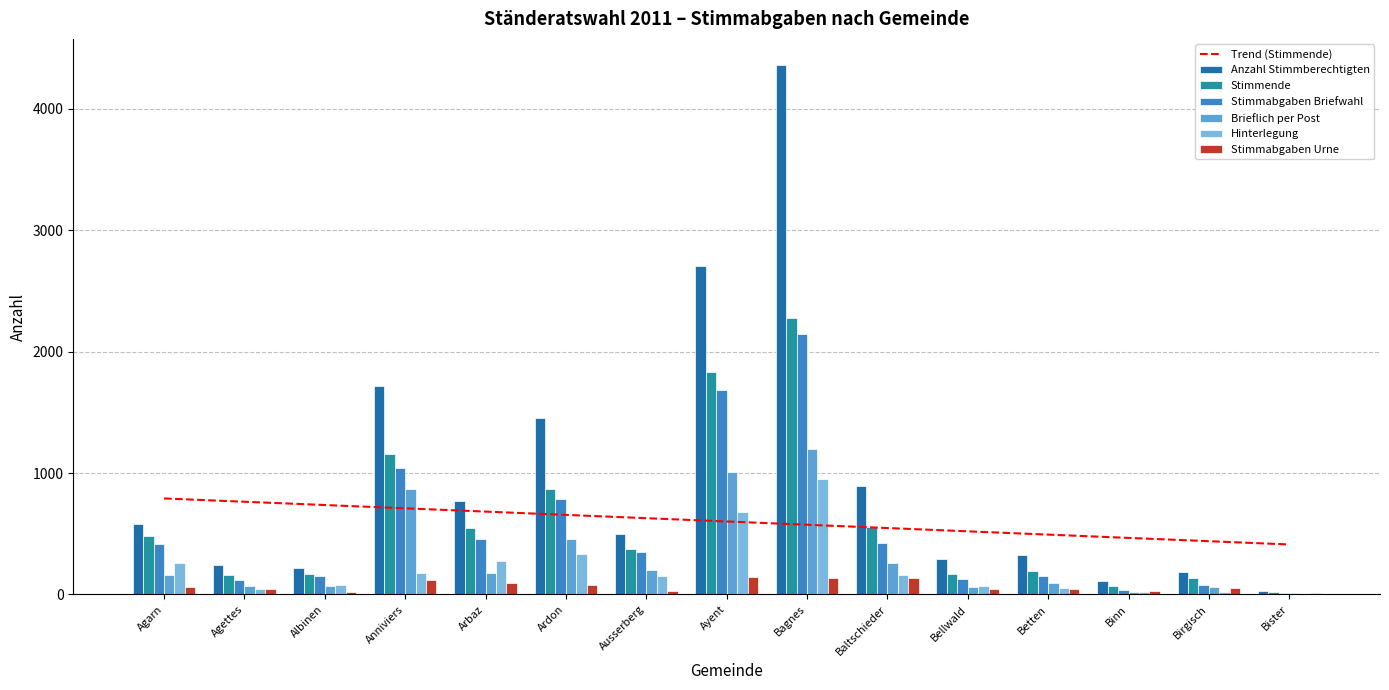

Does the chart contain stacked bars?

No